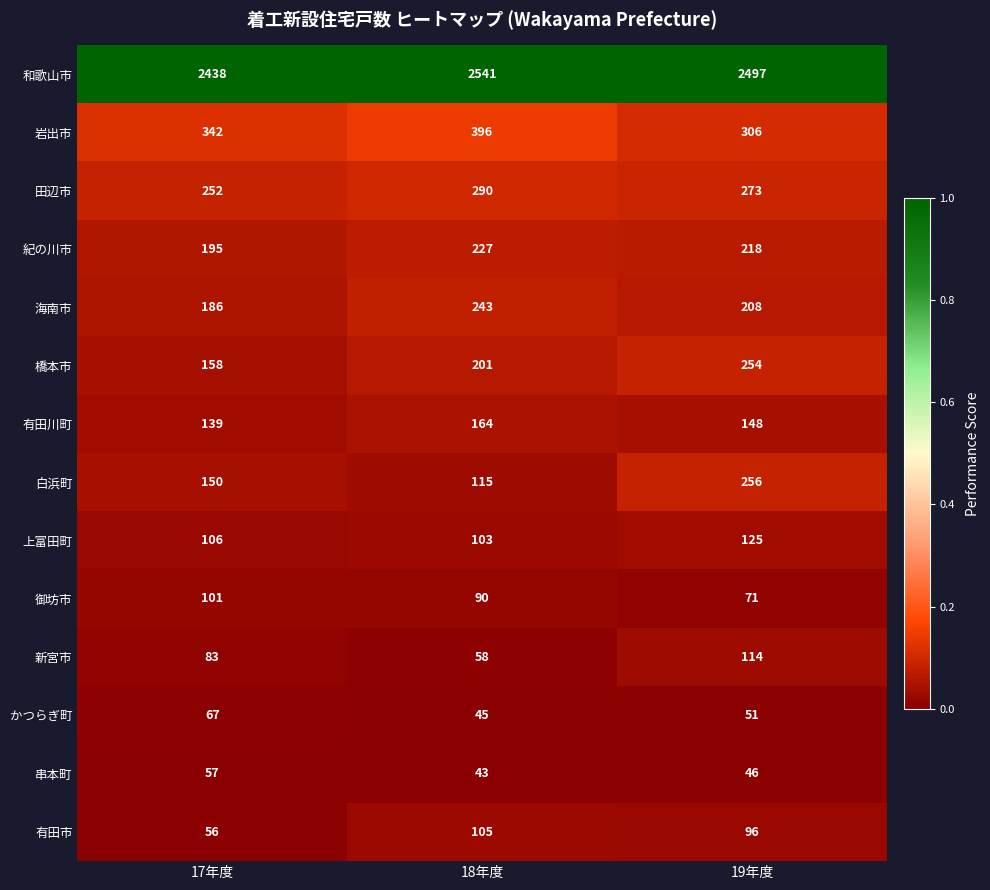

What value does the 紀の川市 series have at 19年度, to the nearest 10?

220